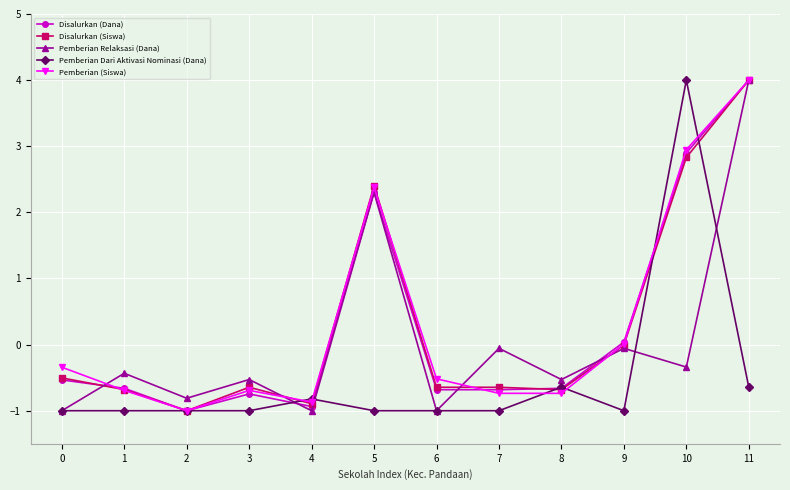

Is it true that Disalurkan (Siswa) equals 2.8 at 10?

True